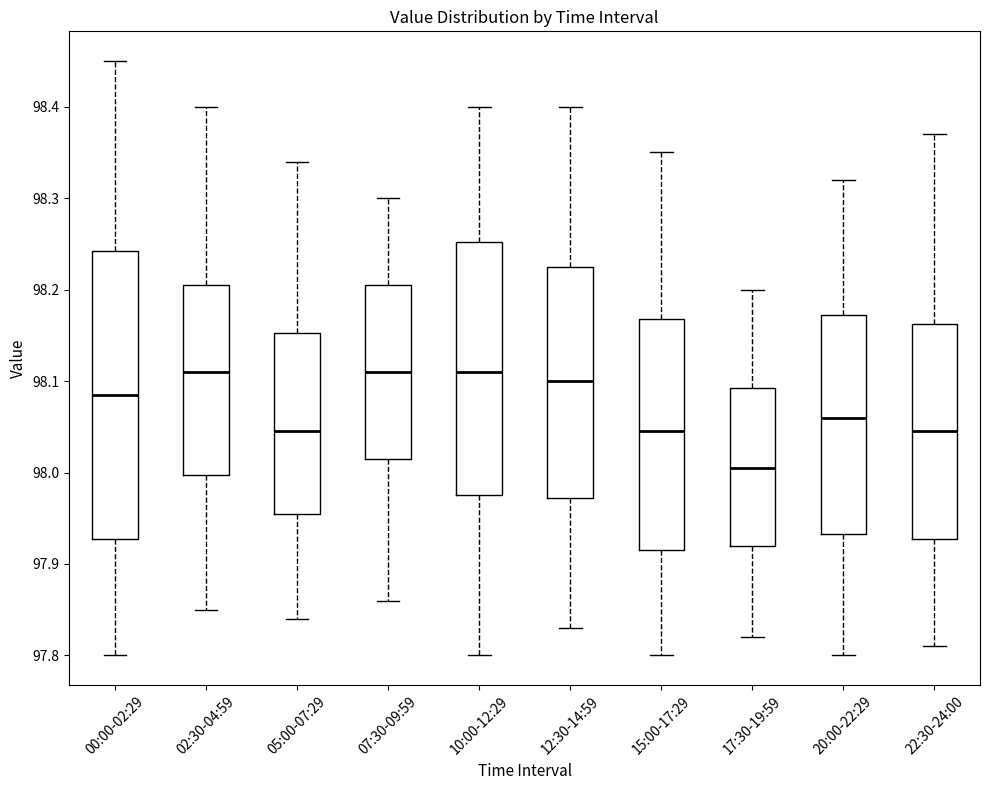

Where is the upper edge of the box for 22:30-24:00 on the y-axis? The values are not printed on the chart, so give them approximately, as read against the axis.

98.16